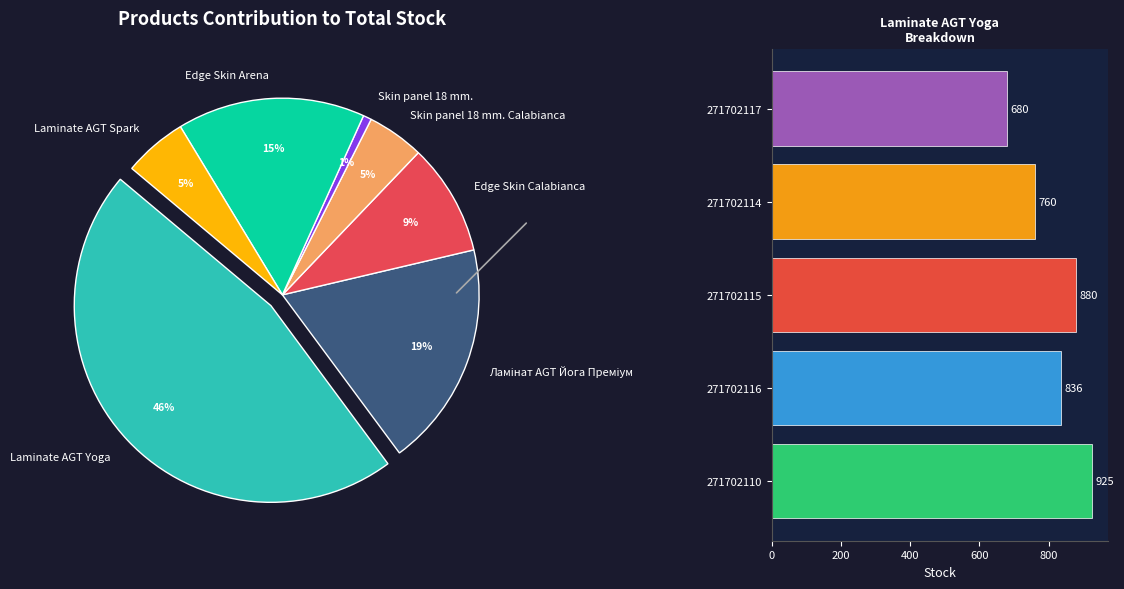

Which has a higher value, 271702116 or 271702110?

271702110